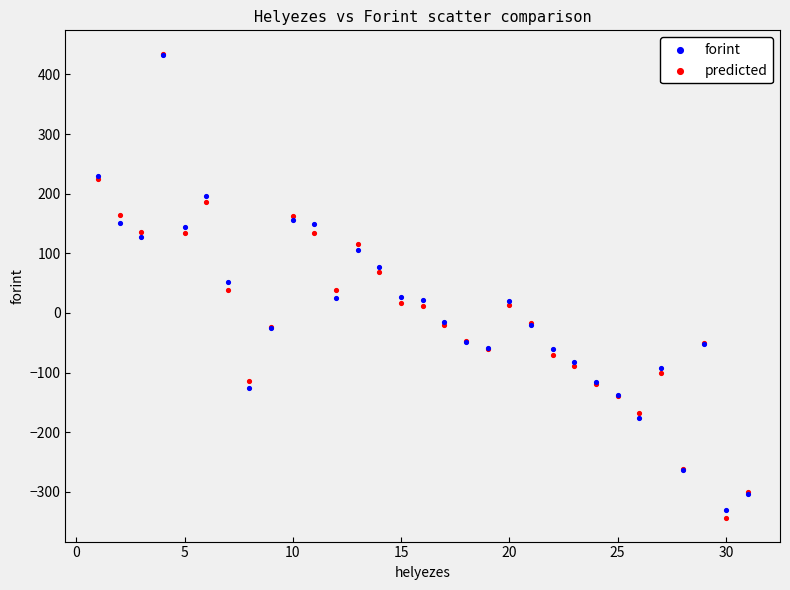

What are all the series names shown in the legend?

forint, predicted